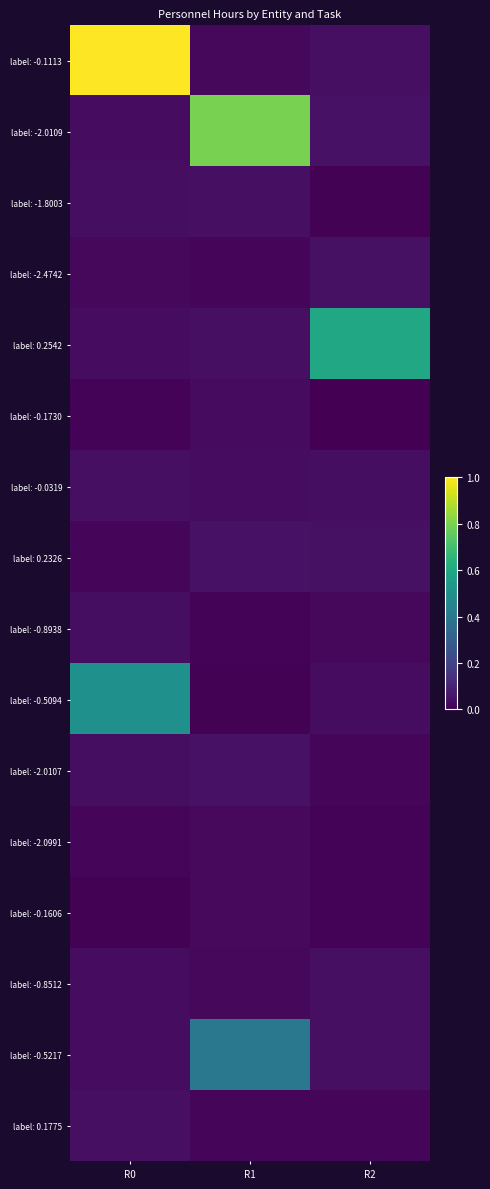

Which series has the largest range (max minus min)?

label: -0.1113